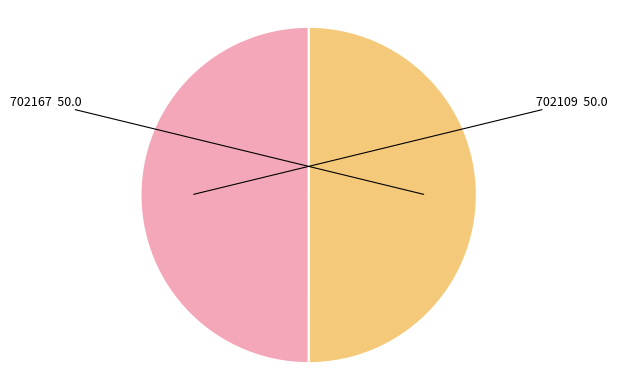

Count the number of slices in the pie.

2